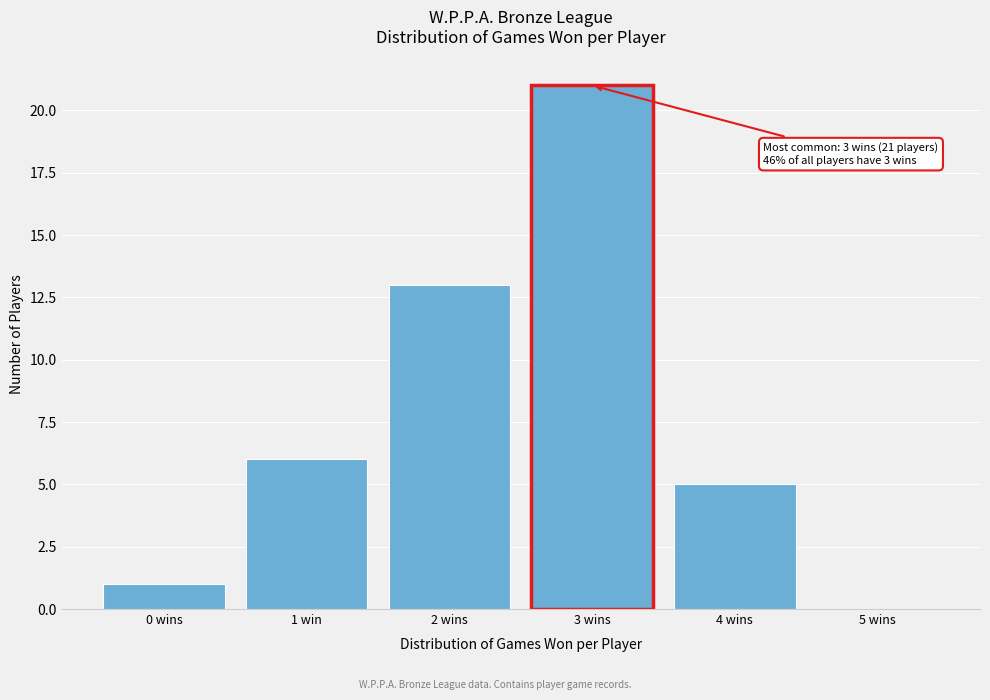

Reading right to left, what are all the values shown in this chart?

5 wins=0	4 wins=5	3 wins=21	2 wins=13	1 win=6	0 wins=1